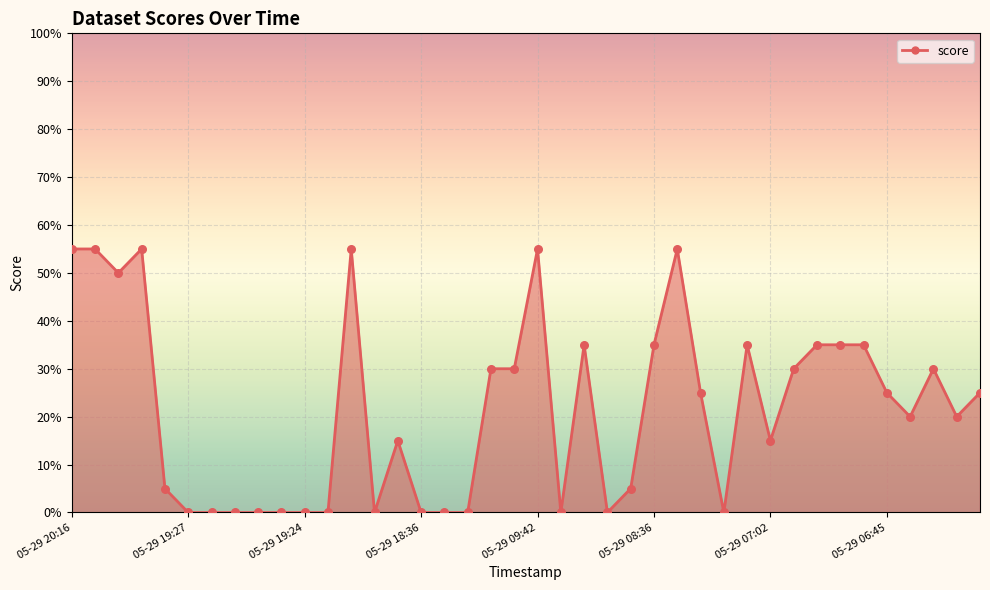

What is the greatest value displayed?

55